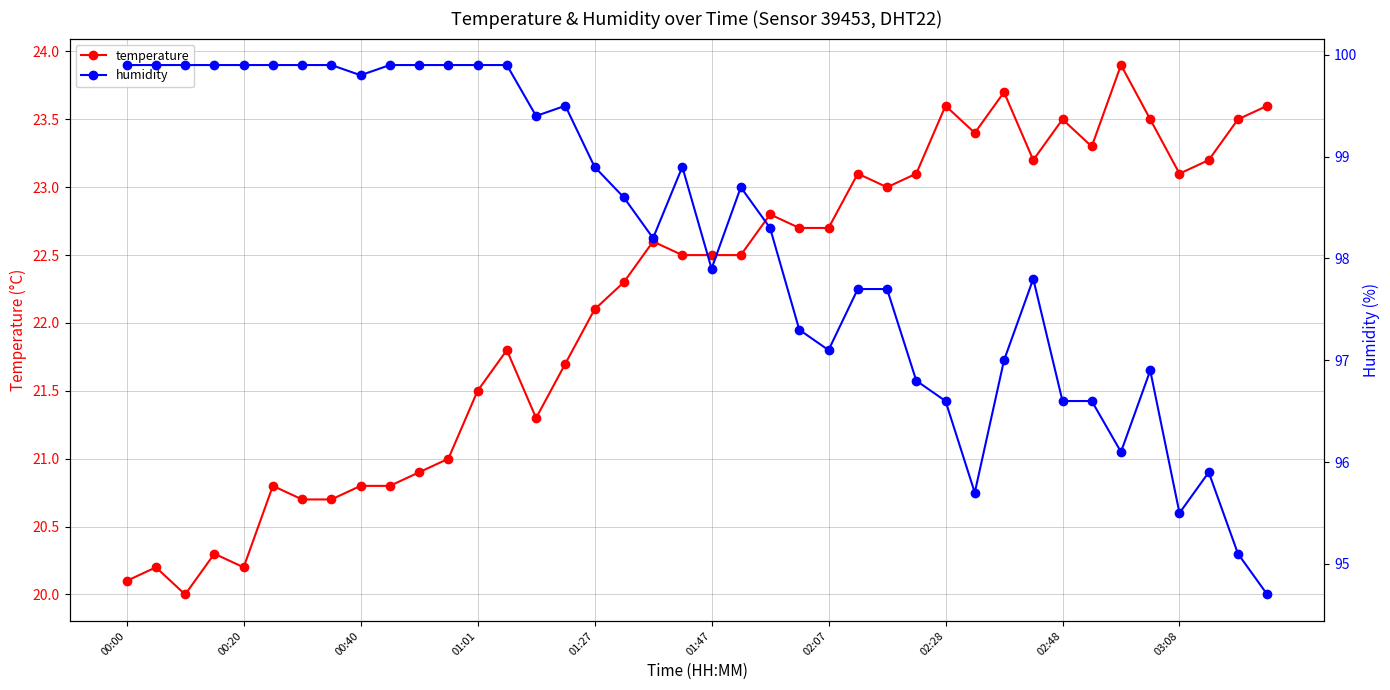

How many data points does each series have?

40